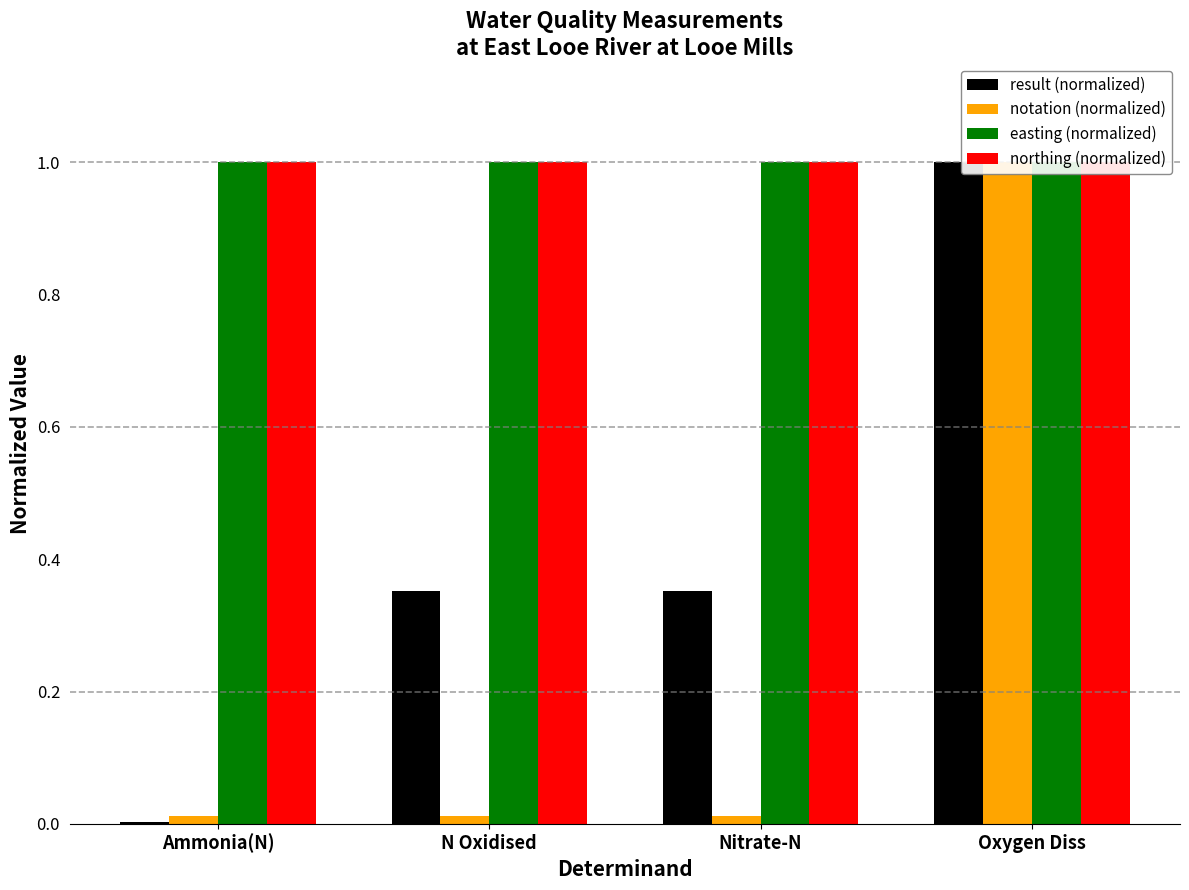

Where is northing (normalized) nearest to the value 1?

Ammonia(N)